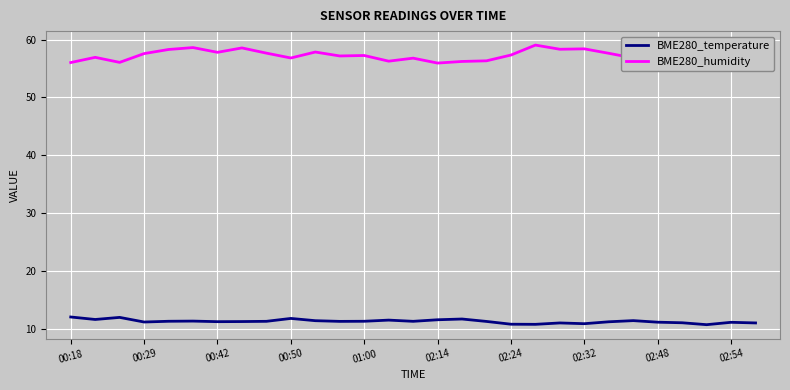

Which series has the largest total across all categories?

BME280_humidity